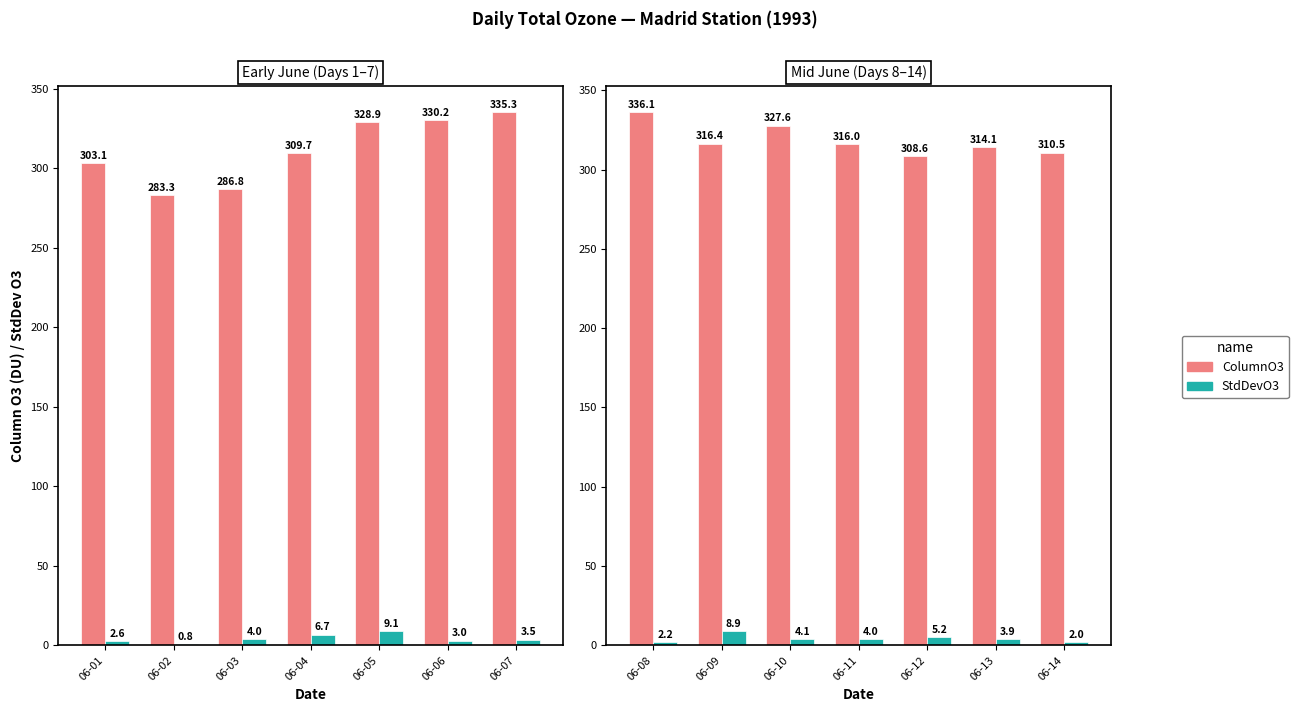

Rank the series by their maximum value, from lowest to highest.

StdDevO3, ColumnO3